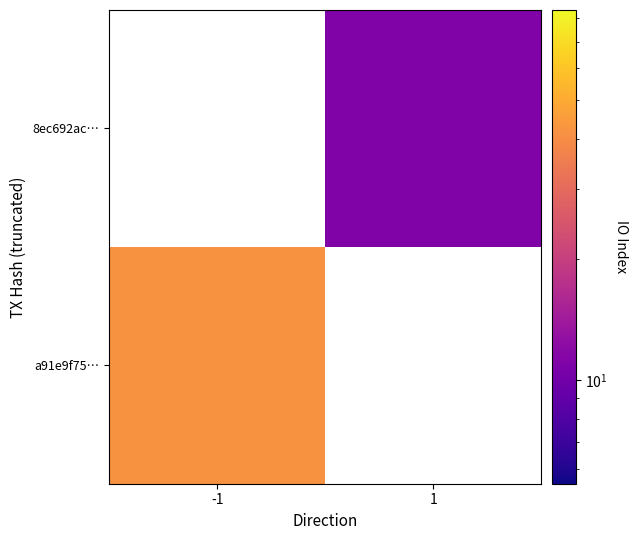

Rank the categories by a91e9f75… value from highest to lowest.

-1, 1